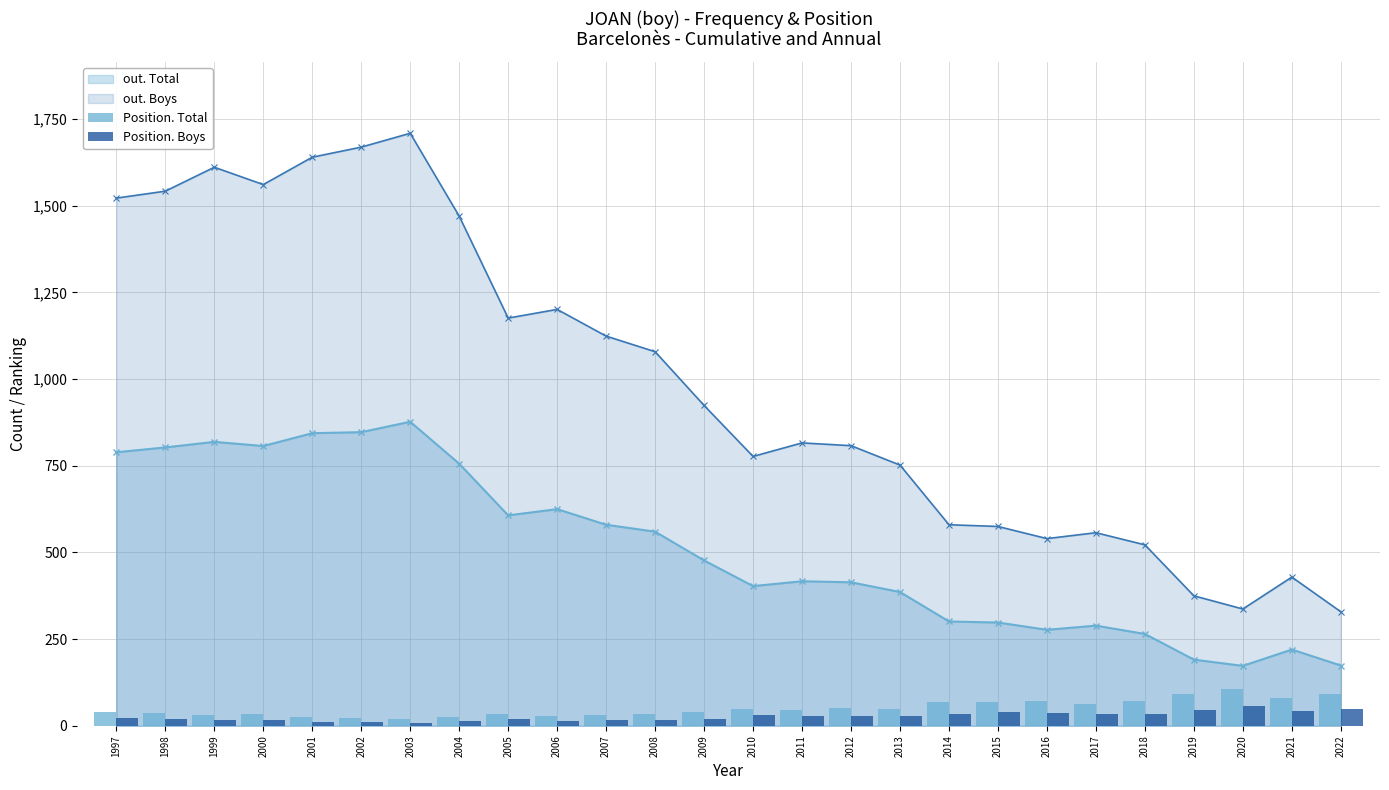

Are the bars horizontal?

No